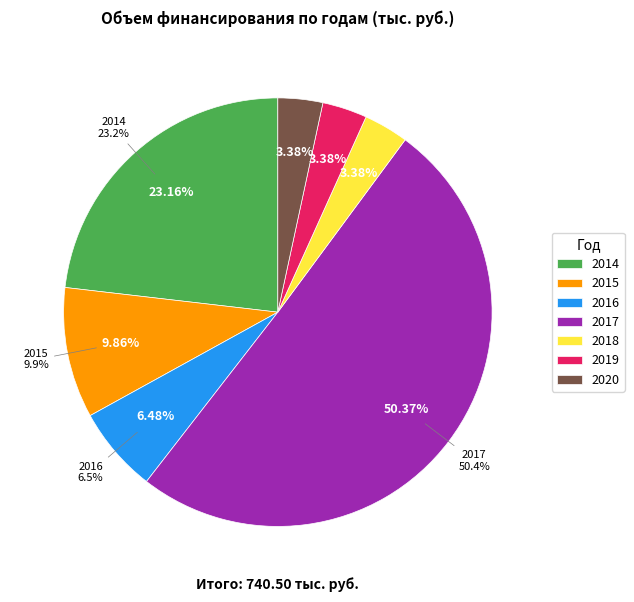

How many segments does this pie chart have?

7